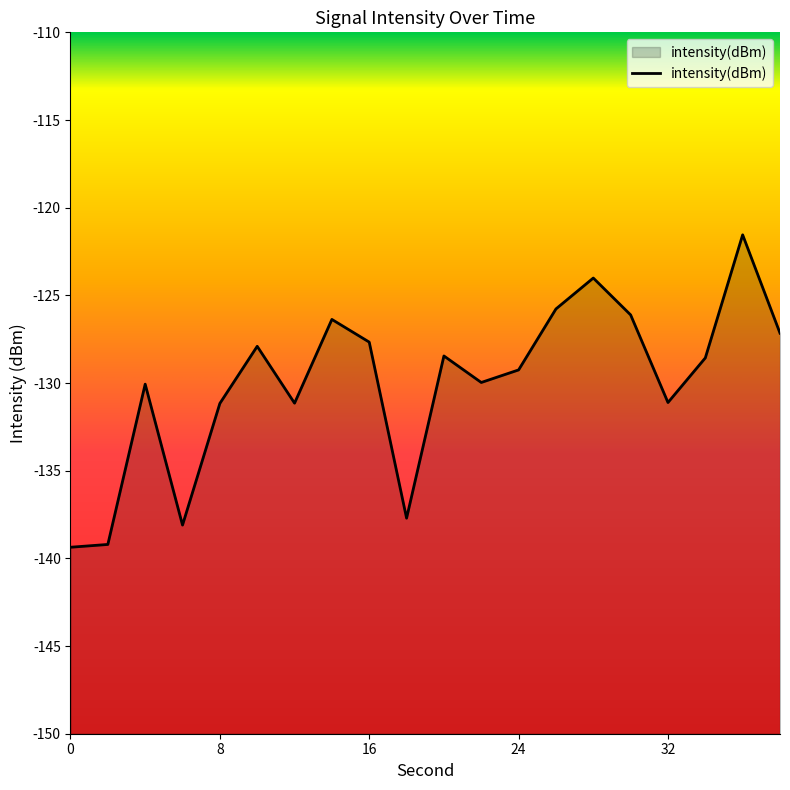

The chart shows a value of -126.1 at 30. True or false?

True